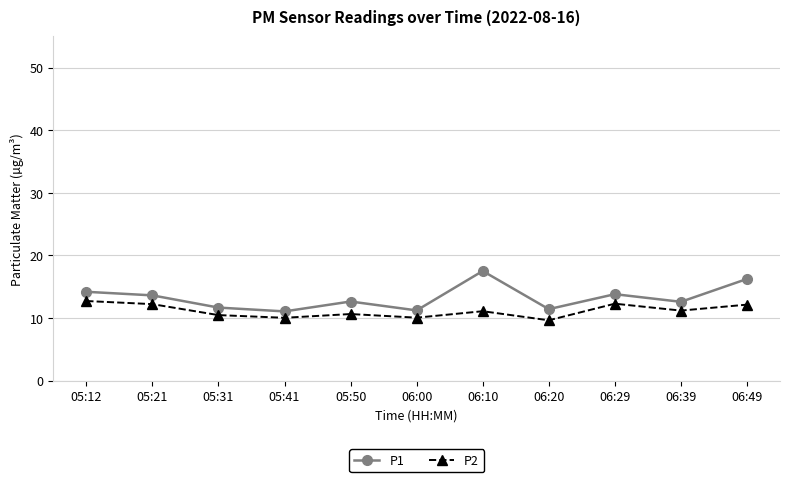

Which series has the largest range (max minus min)?

P1